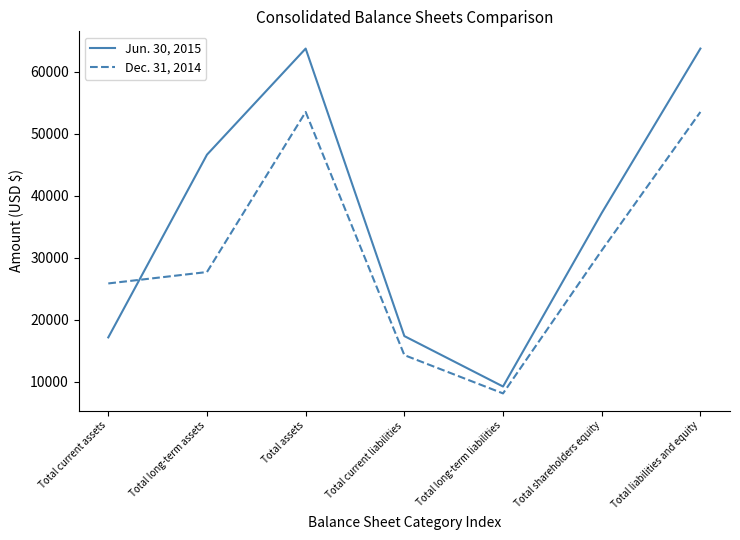

Is the value of Dec. 31, 2014 at Total long-term assets greater than the value of Jun. 30, 2015 at Total long-term assets?

No